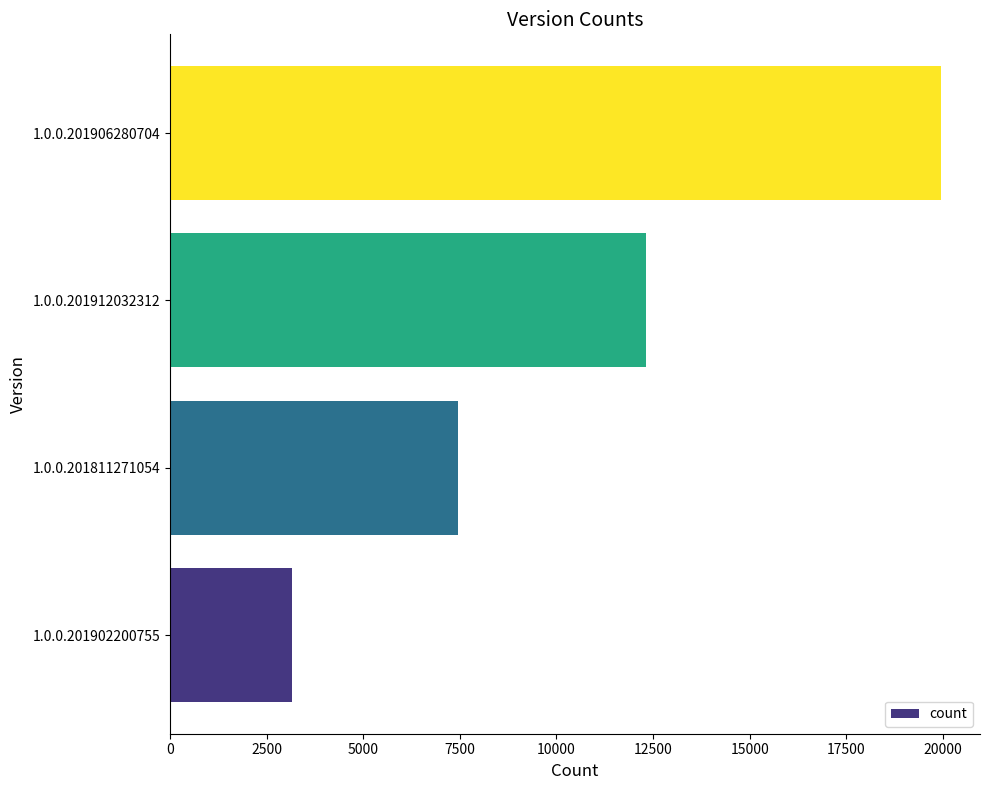

Approximately how many times larger is the value at 1.0.0.201906280704 compared to 1.0.0.201912032312?

1.6